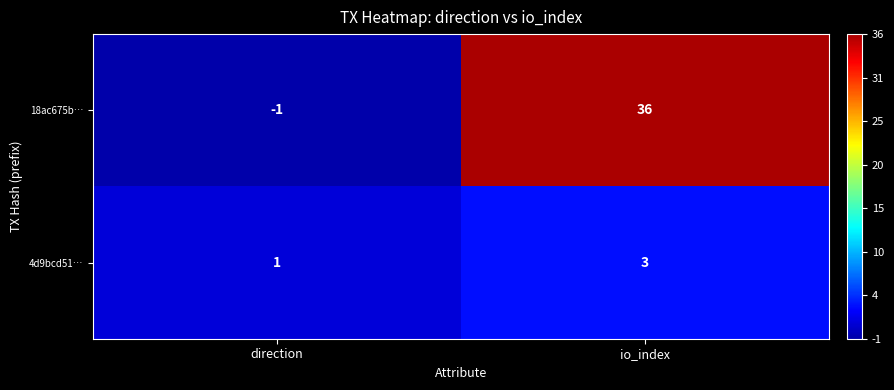

Rank the categories by 4d9bcd51… value from highest to lowest.

io_index, direction